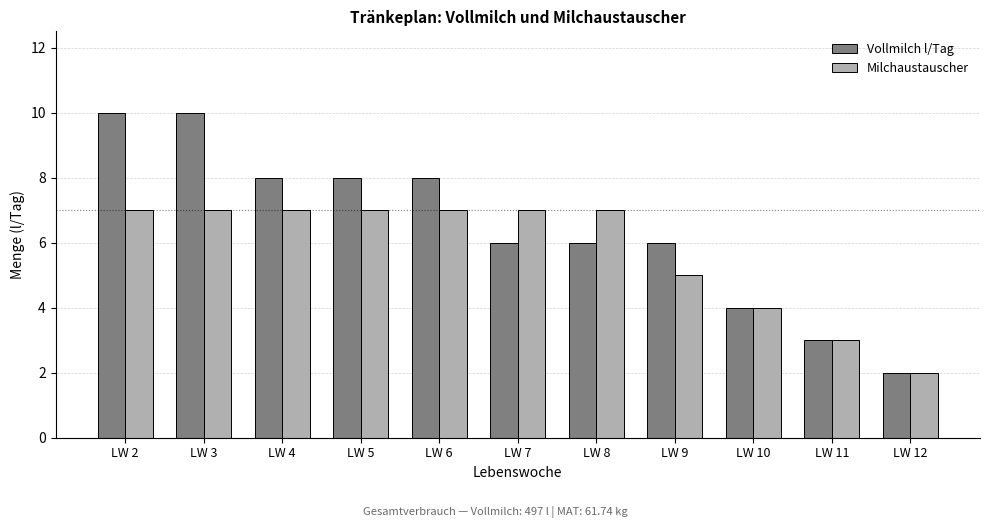

How many bars are there in total?

22